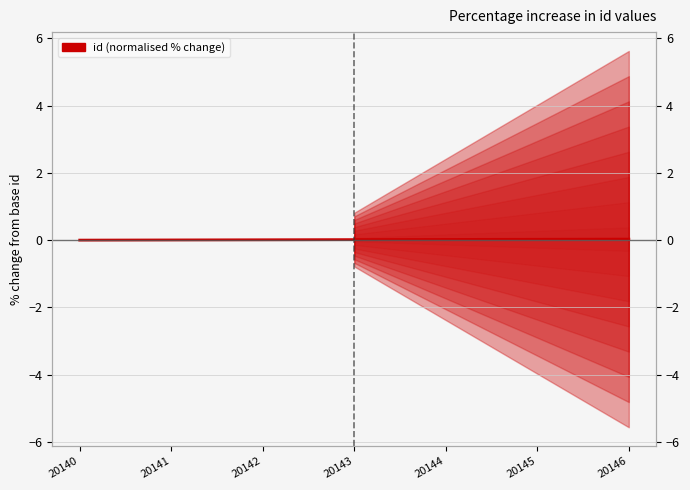

Which label corresponds to the largest value in the chart?

20146